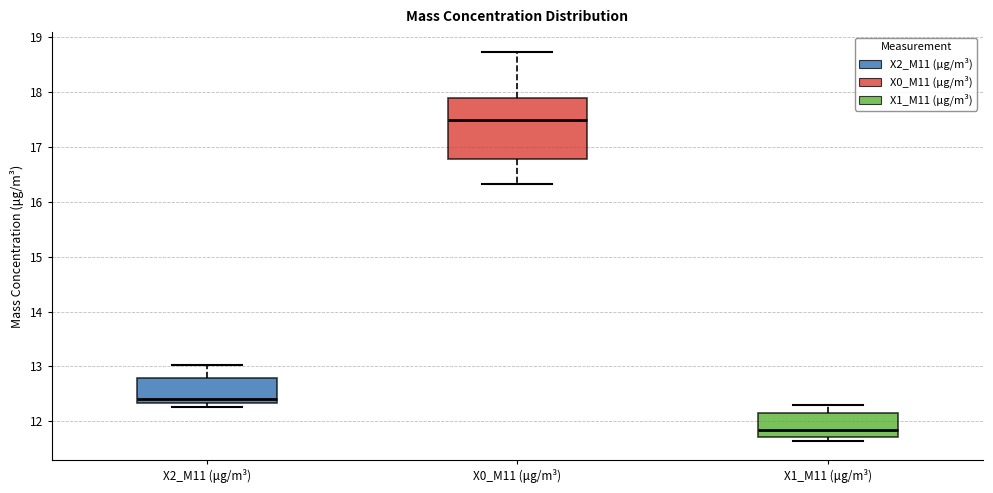

Where does the upper whisker of the box for X0_M11 (μg/m³) end on the y-axis? The values are not printed on the chart, so give them approximately, as read against the axis.

18.7